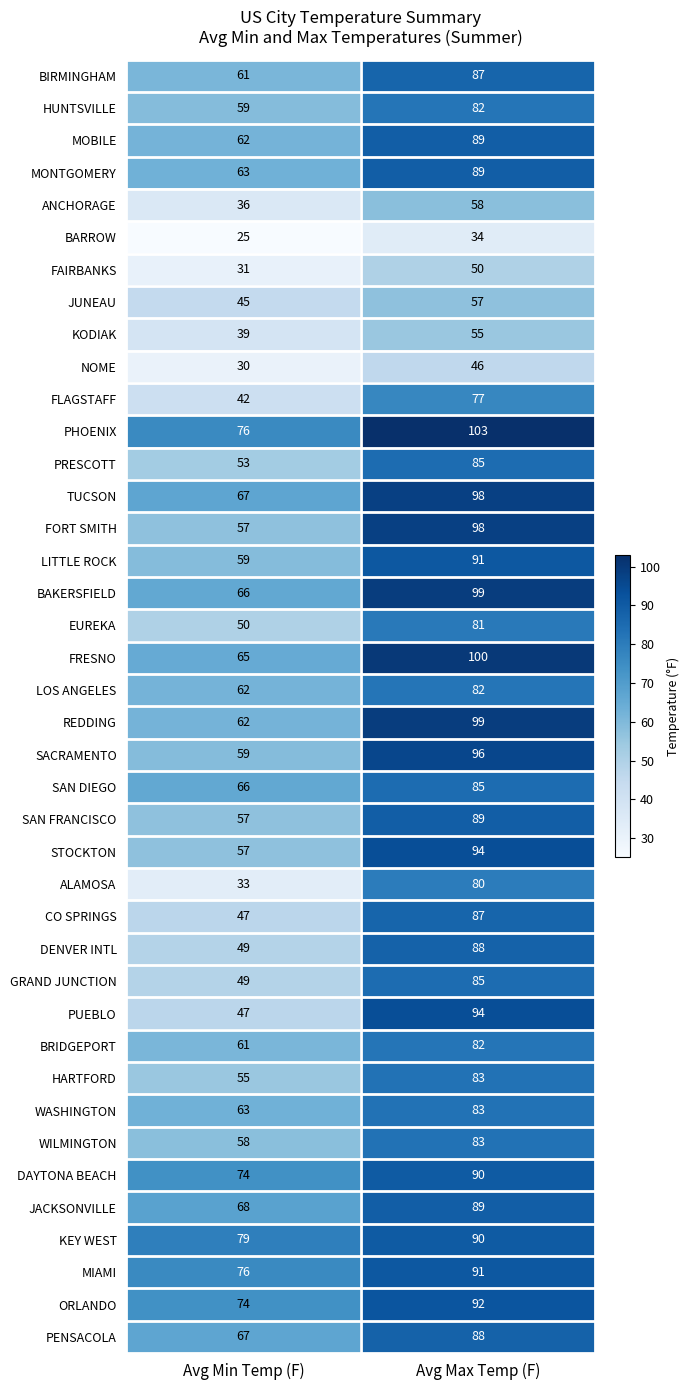

At which category is the sum across all series the highest?

Avg Max Temp (F)